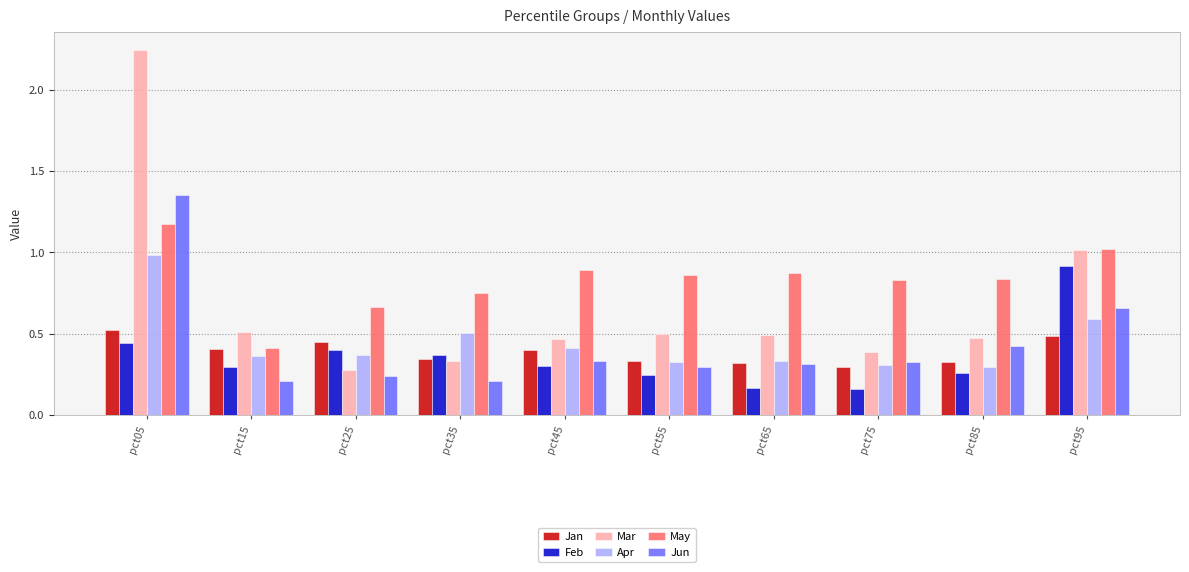

True or false: Mar has a value of 0.3 at pct95.

False